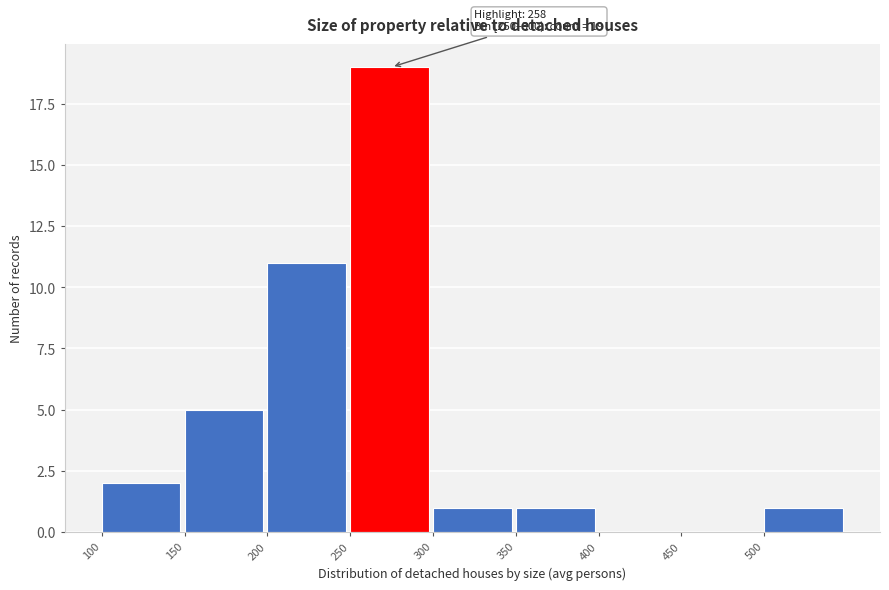

Which range on the x-axis has the tallest bar?

250 to 300